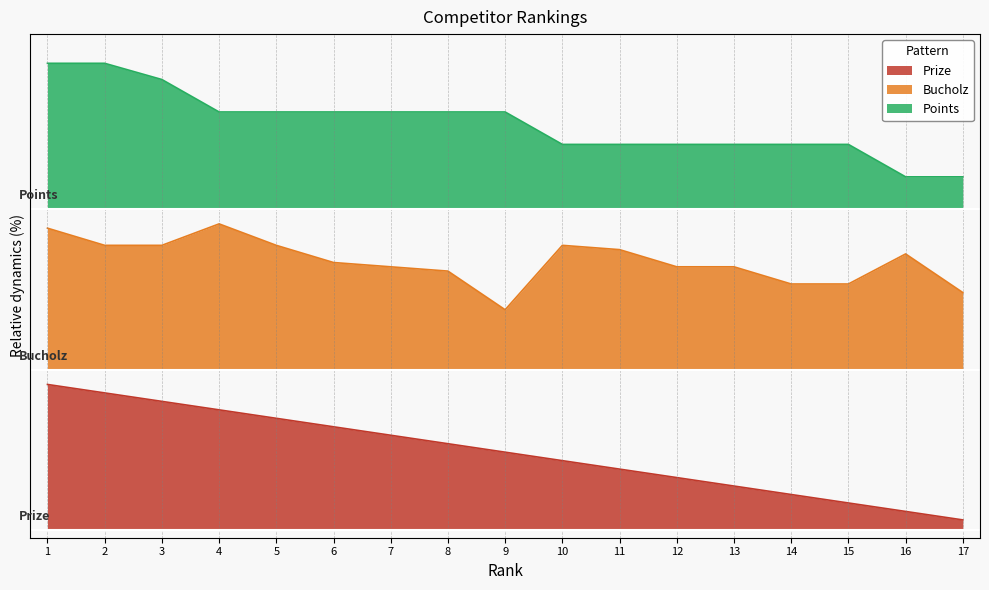

What is the value of the Points point at the 5th from the left?

286.7